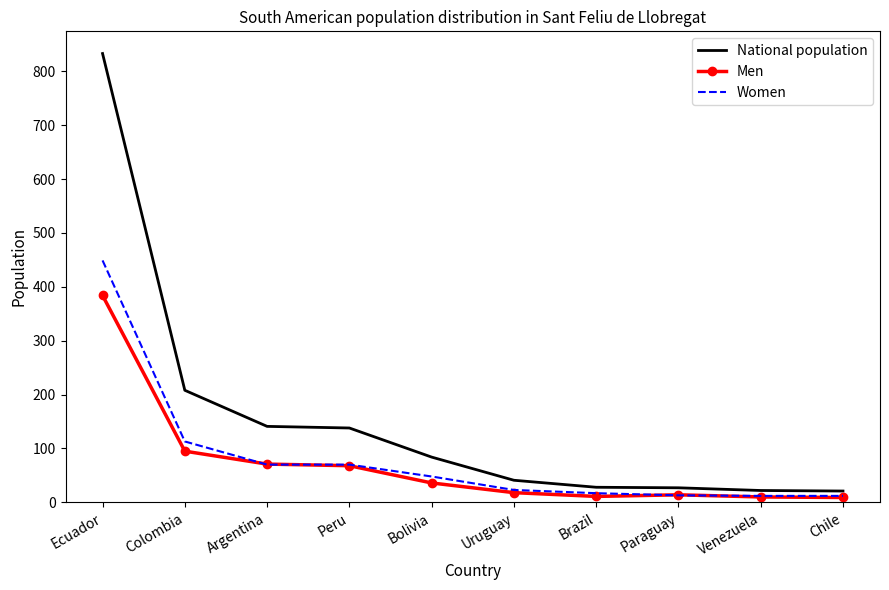

Which series has the largest total across all categories?

National population